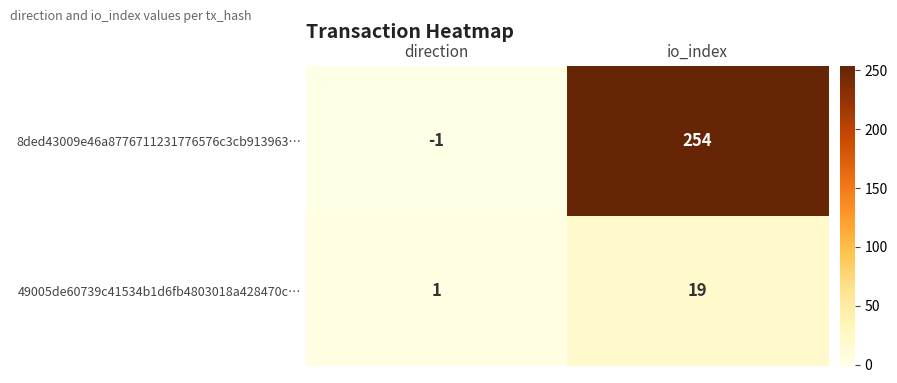

How many values in the 8ded43009e46a8776711231776576c3cb913963… series are below 254?

1